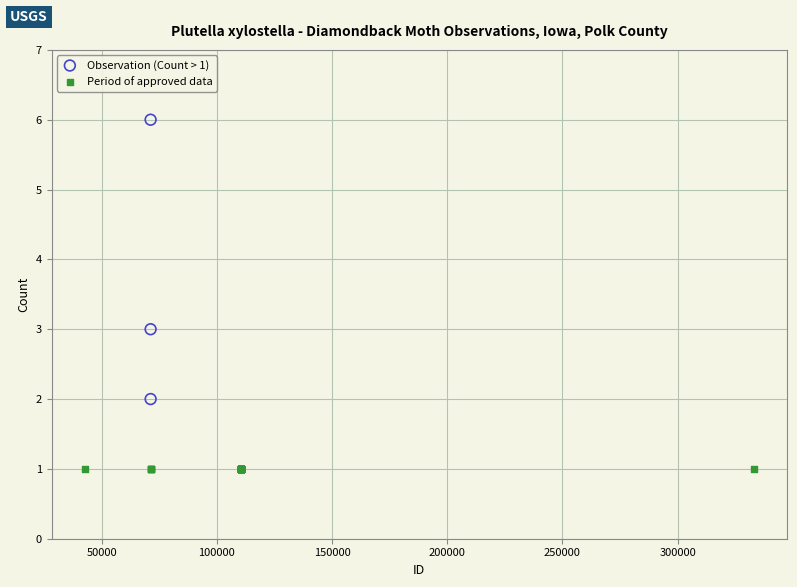

Which series contains the lowest Y value?

Period of approved data